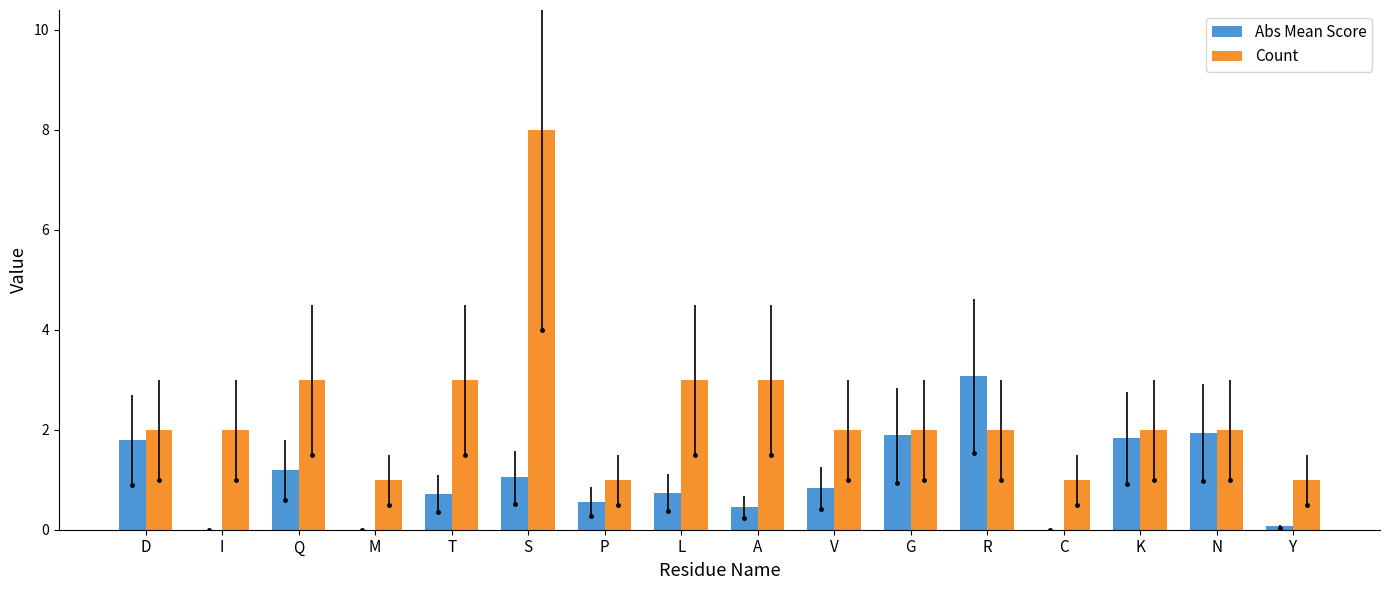

The Count series shows 2.0 at N. True or false?

True